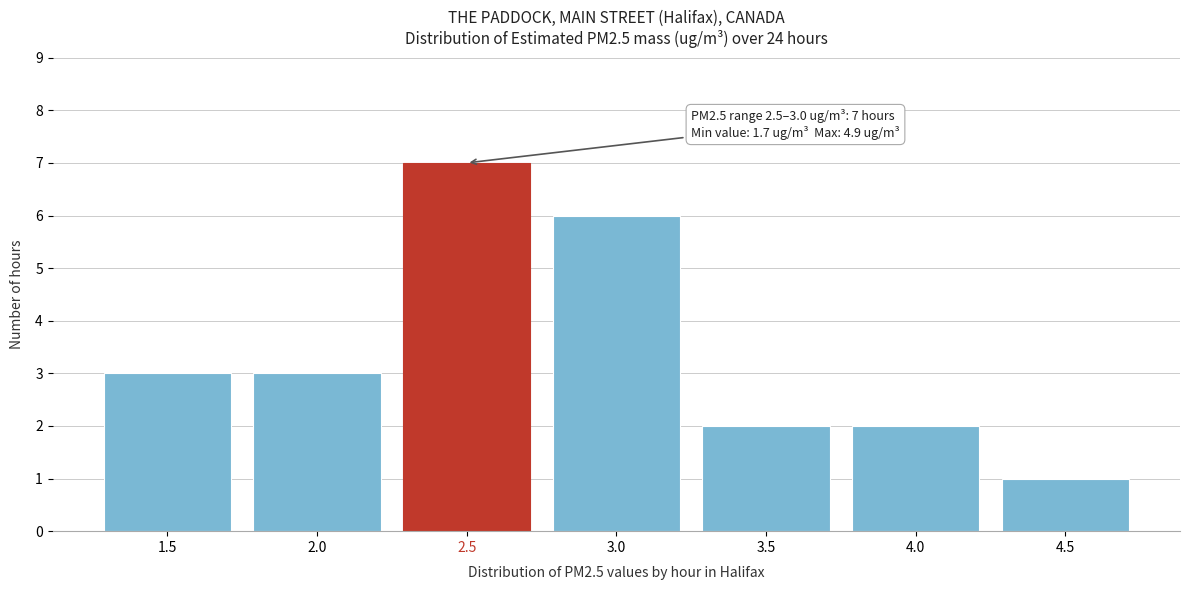

Reading right to left, extract all data points from this chart.

4.5=1	4.0=2	3.5=2	3.0=6	2.5=7	2.0=3	1.5=3